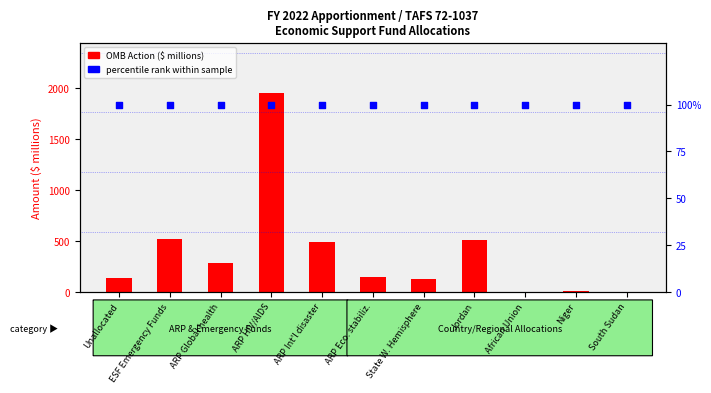

What are all the series names shown in the legend?

OMB Action ($ millions), percentile rank within sample